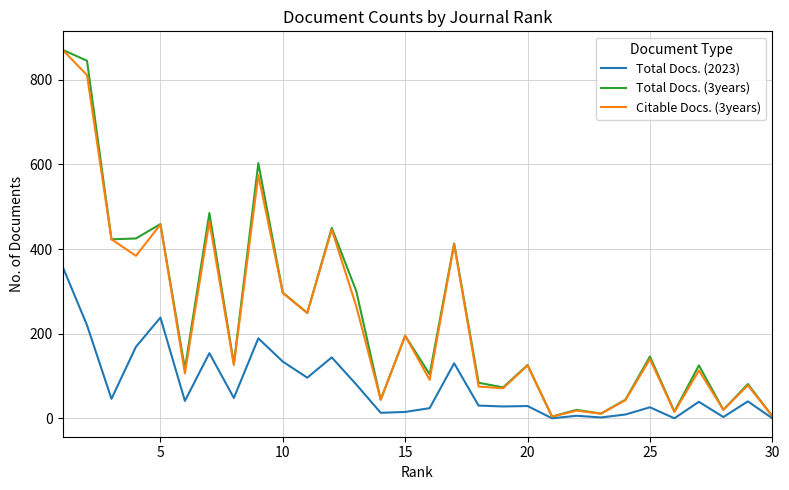

Which series has the largest total across all categories?

Total Docs. (3years)